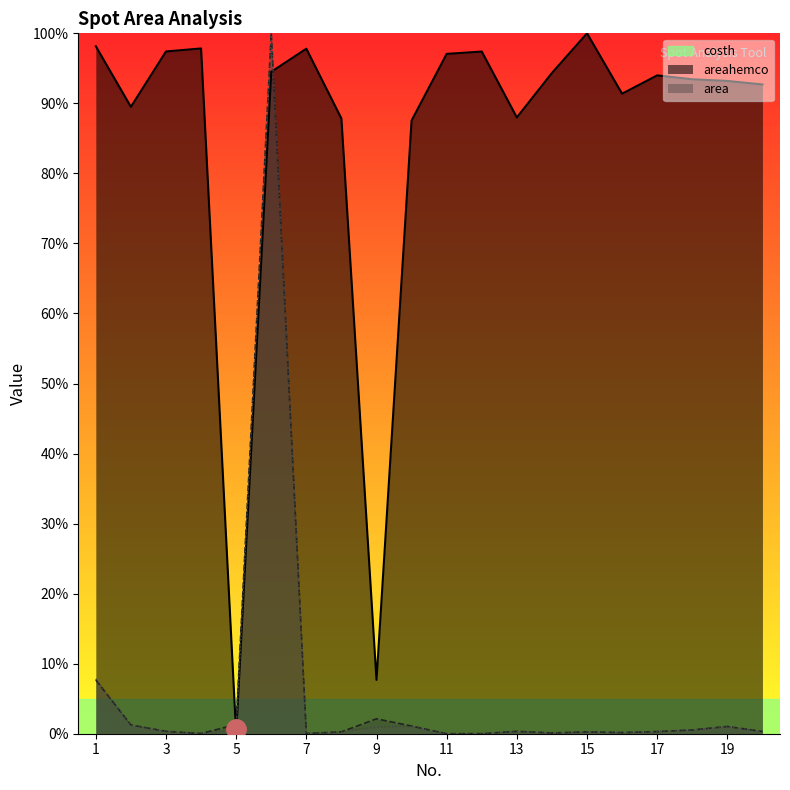

Where is the first local minimum for costh?

2